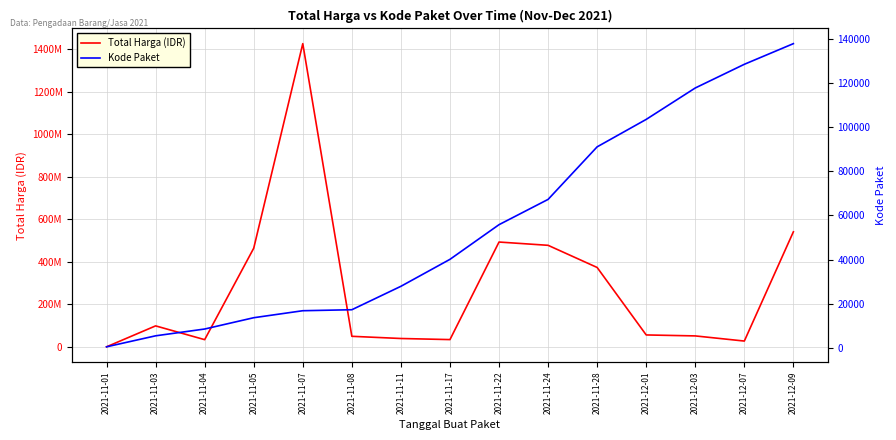

At which category is the sum across all series the highest?

2021-11-07